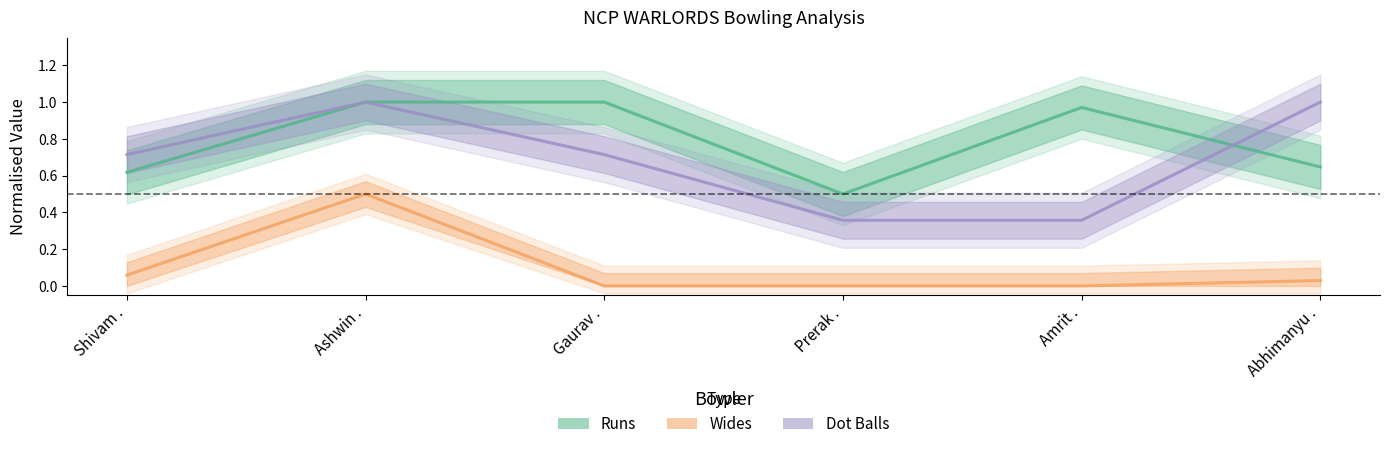

True or false: Wides (normalised) and Runs (normalised) intersect in this chart.

False